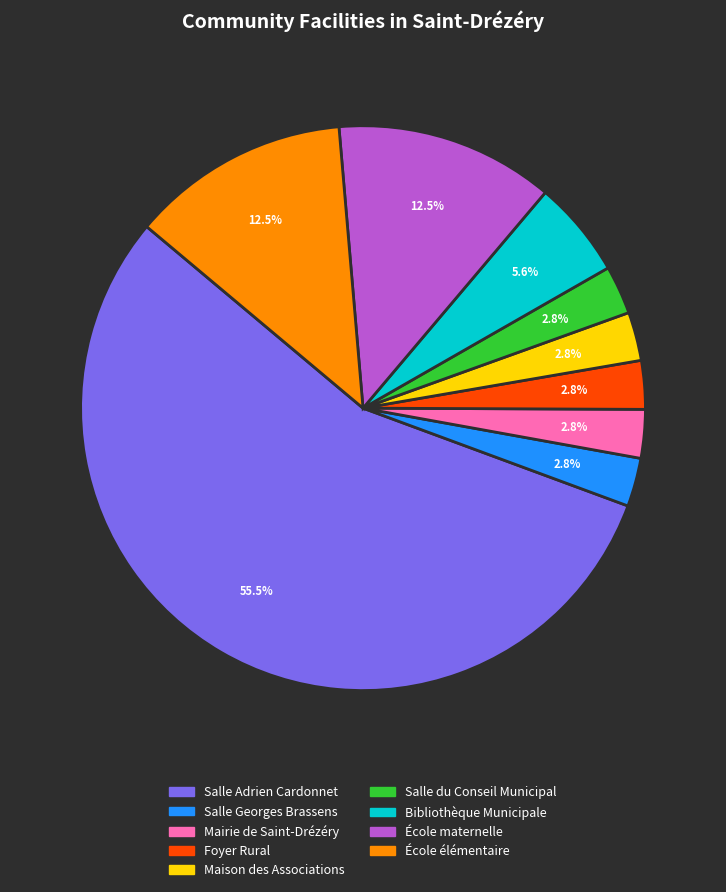

What percentage is the Bibliothèque Municipale slice, to the nearest percent?

6%